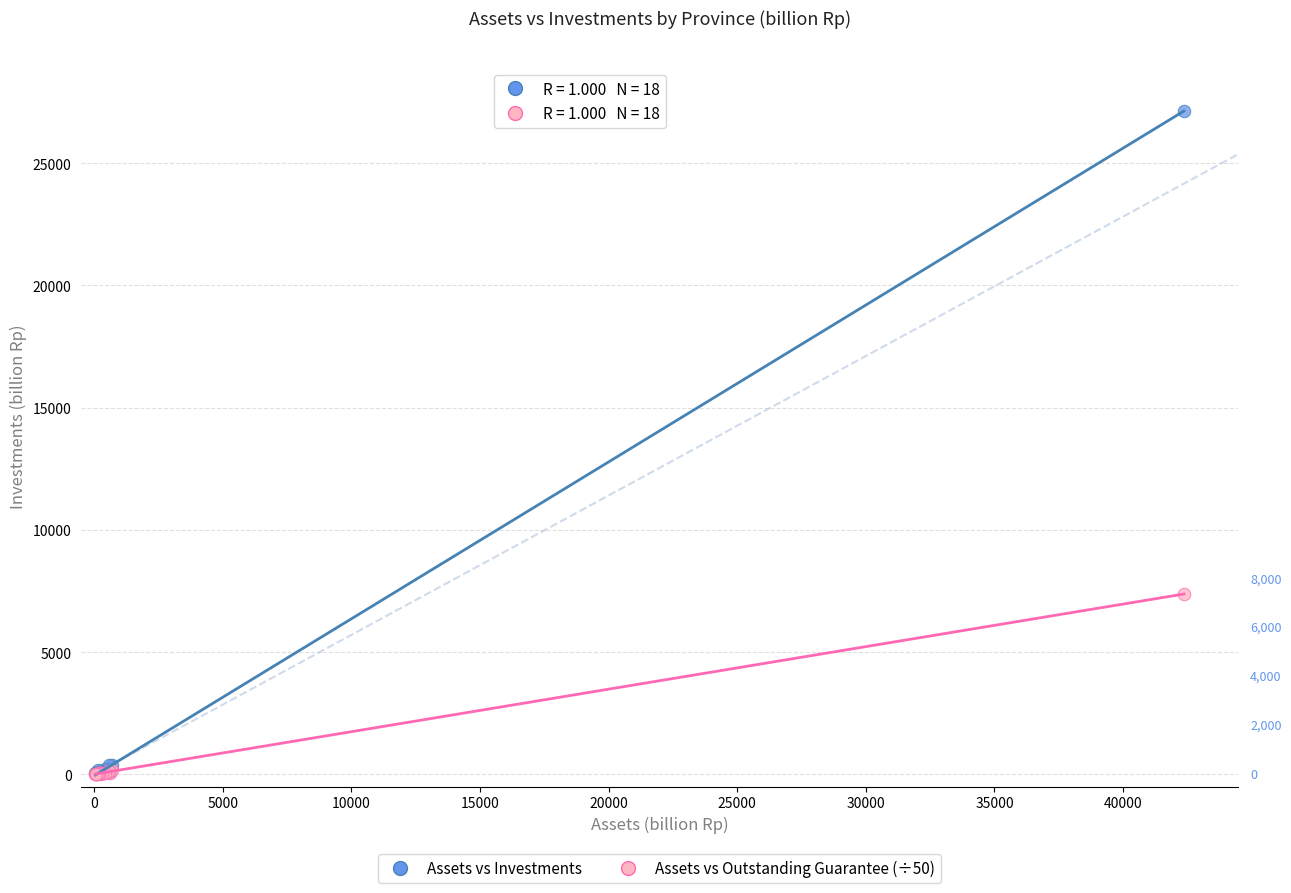

What are all the series names shown in the legend?

Assets vs Investments, Assets vs Outstanding Guarantee (÷50)